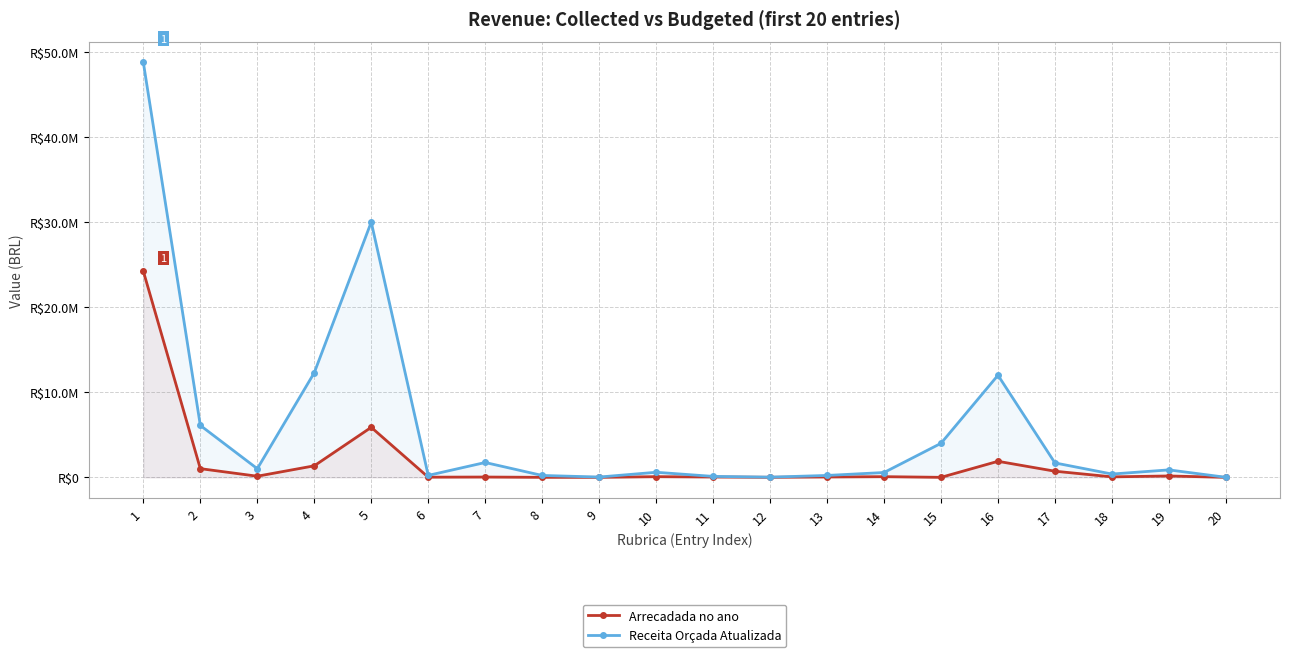

True or false: Arrecadada no ano and Receita Orçada Atualizada cross at least once.

False